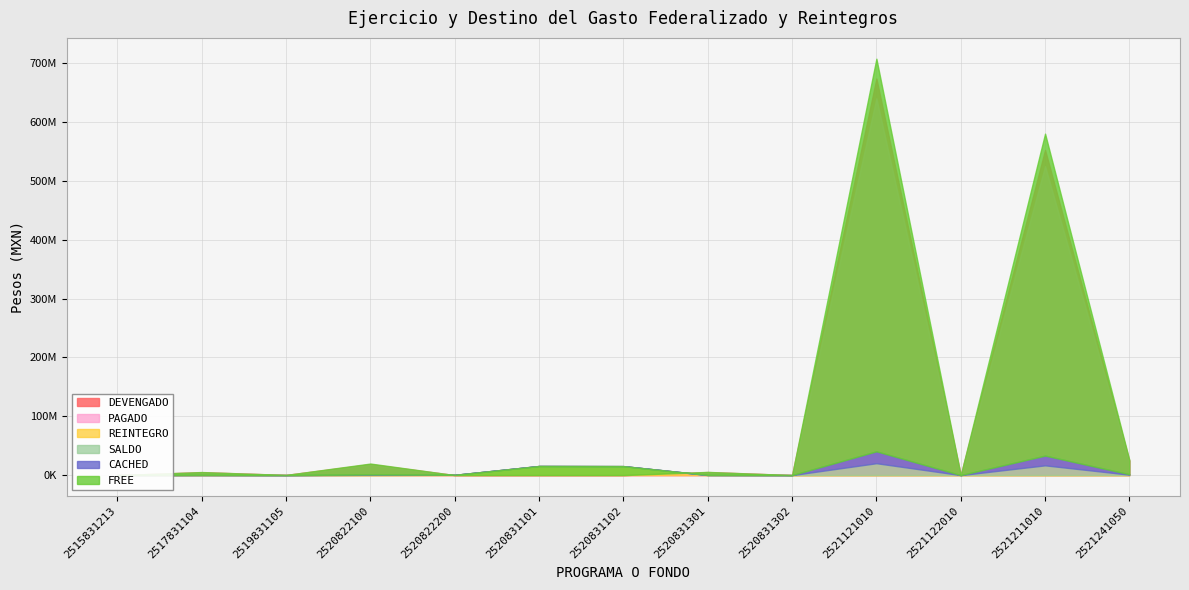

Where is the first local minimum for DEVENGADO?

2519831105